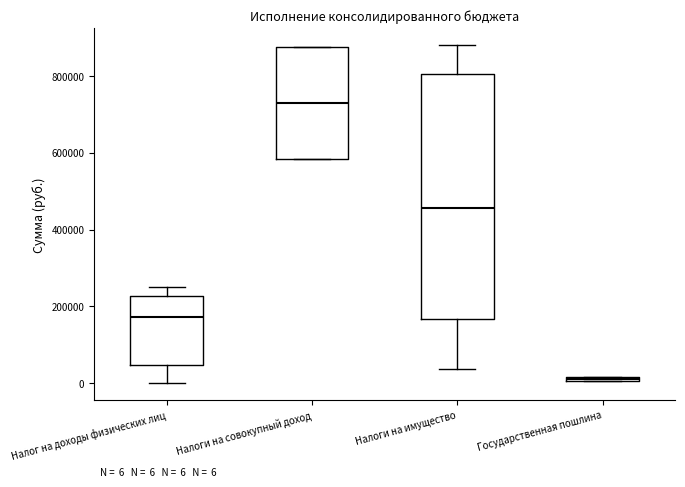

Which box has the highest median line?

Налоги на совокупный доход